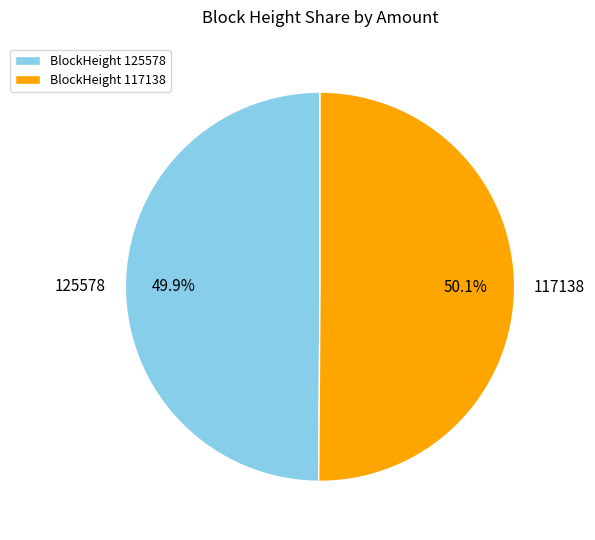

What is the ratio of the value at 117138 to the value at 125578?

1.0